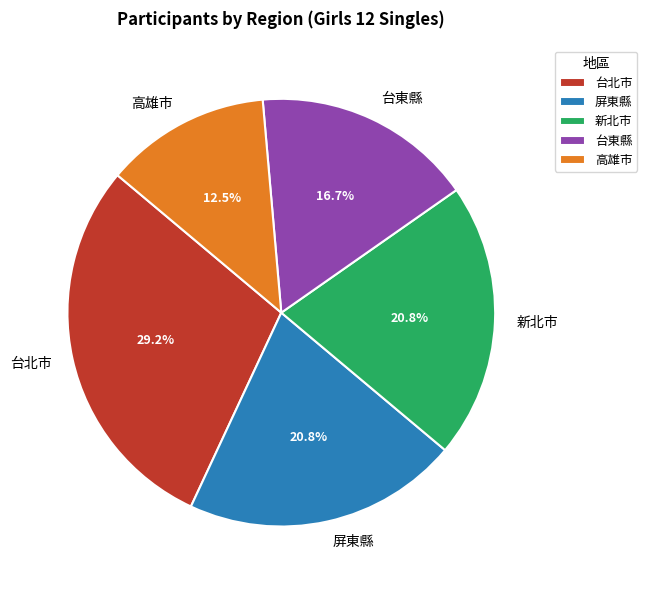

Is 新北市 the majority of the pie?

No